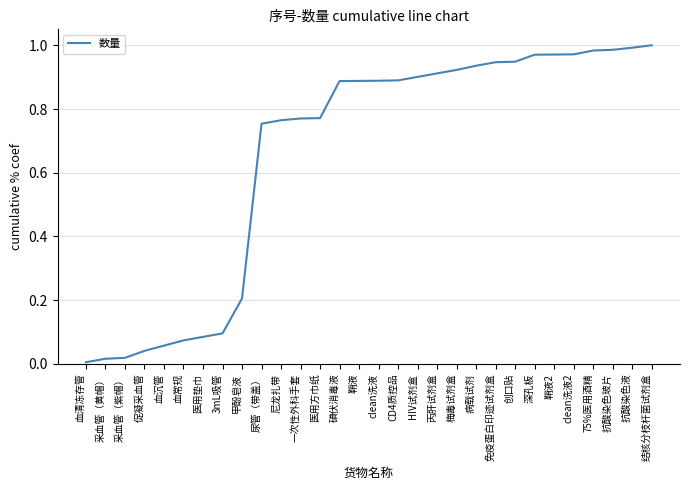

What is the sum of all values?

19.7